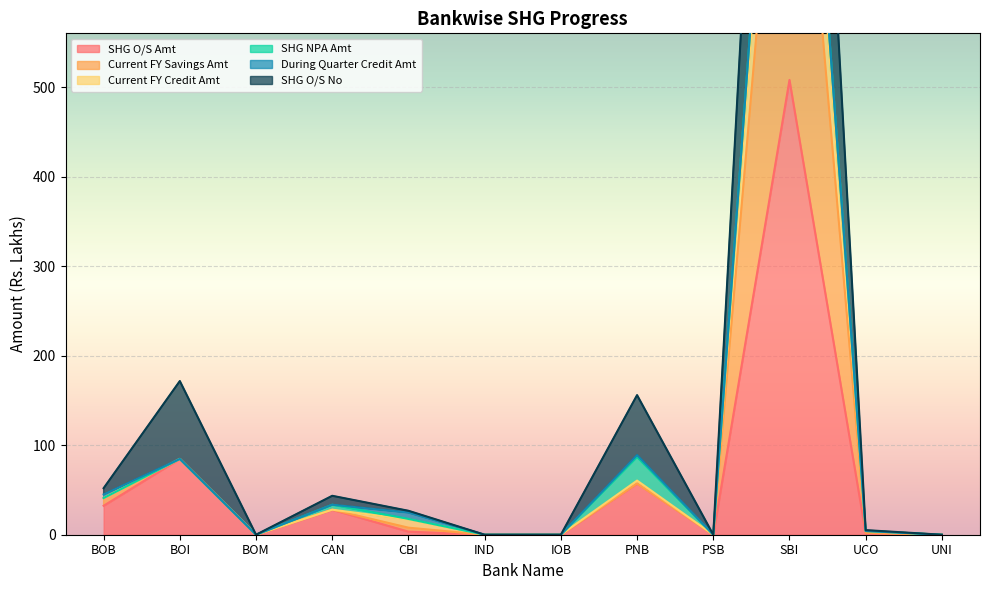

At which category does Current FY Credit Amt reach its first local valley?

BOM